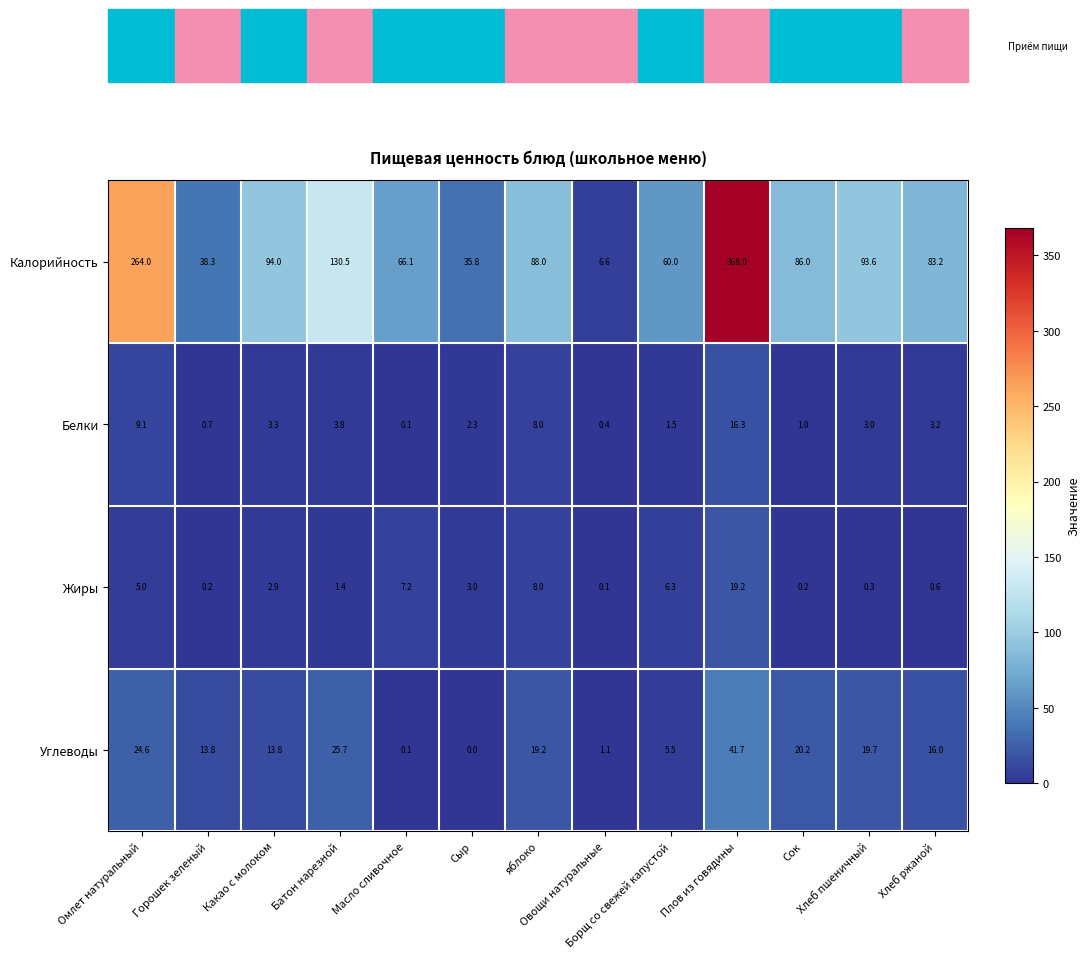

Rank the series by their maximum value, from lowest to highest.

Белки, Жиры, Углеводы, Калорийность